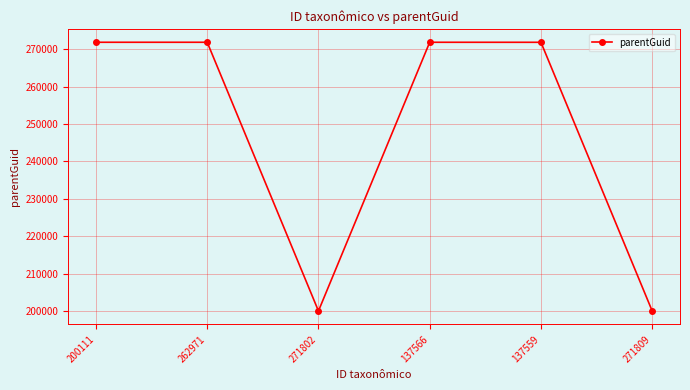

What position from the right is 200111?

6